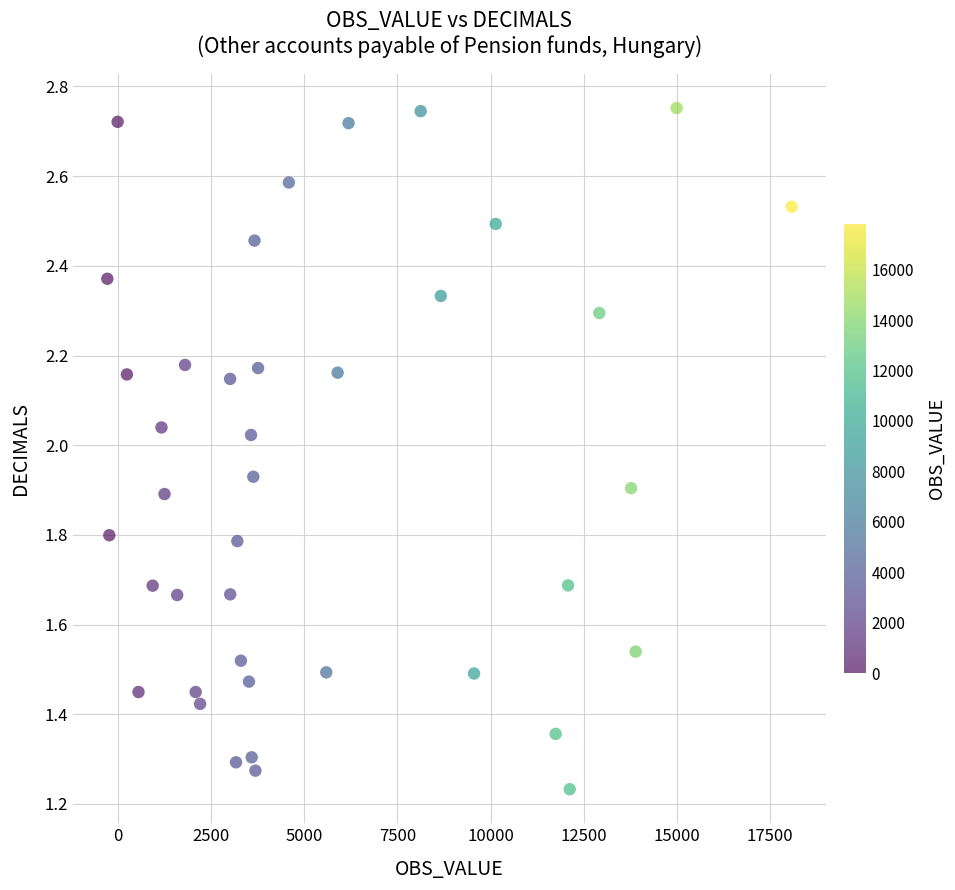

What is the range of X values (max minus min)?

18353.1